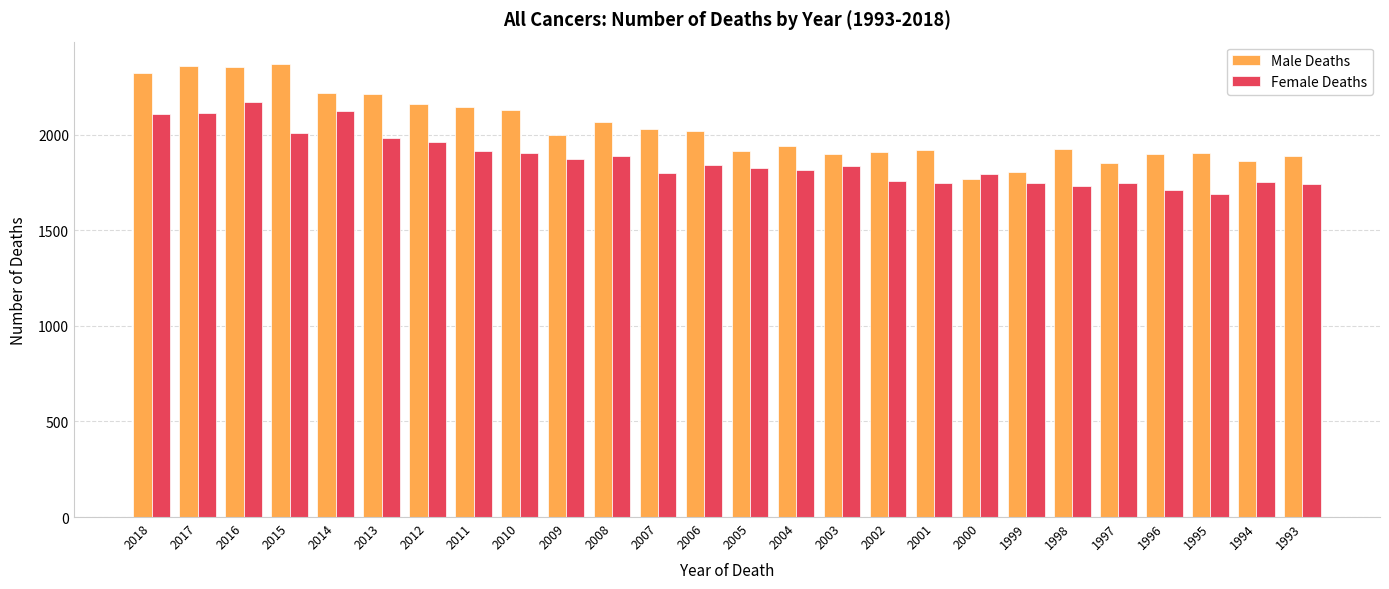

Are the bars grouped side by side (vs. stacked)?

Yes